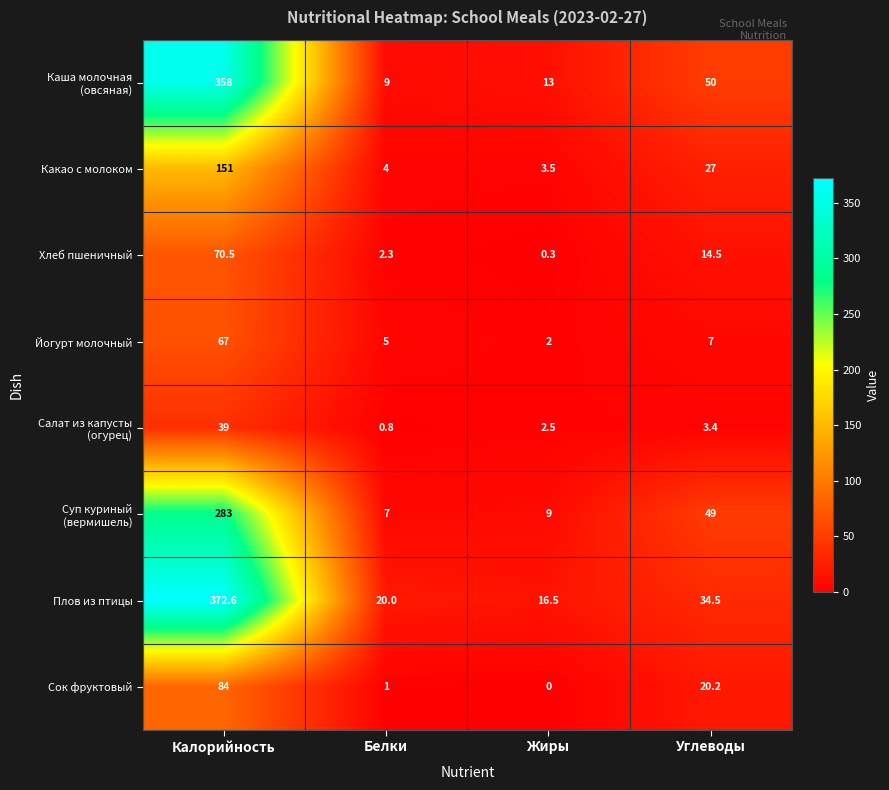

Which series has the largest range (max minus min)?

Плов из птицы